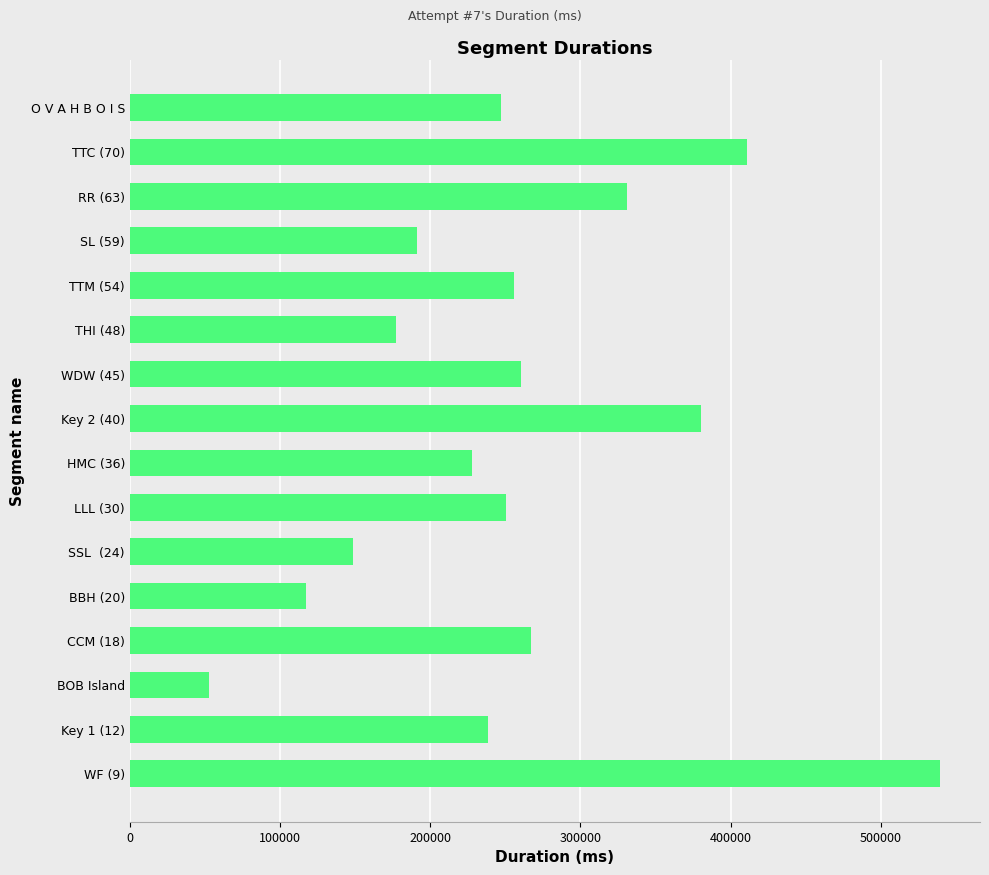

At which category does the chart reach its minimum across all series?

BOB Island